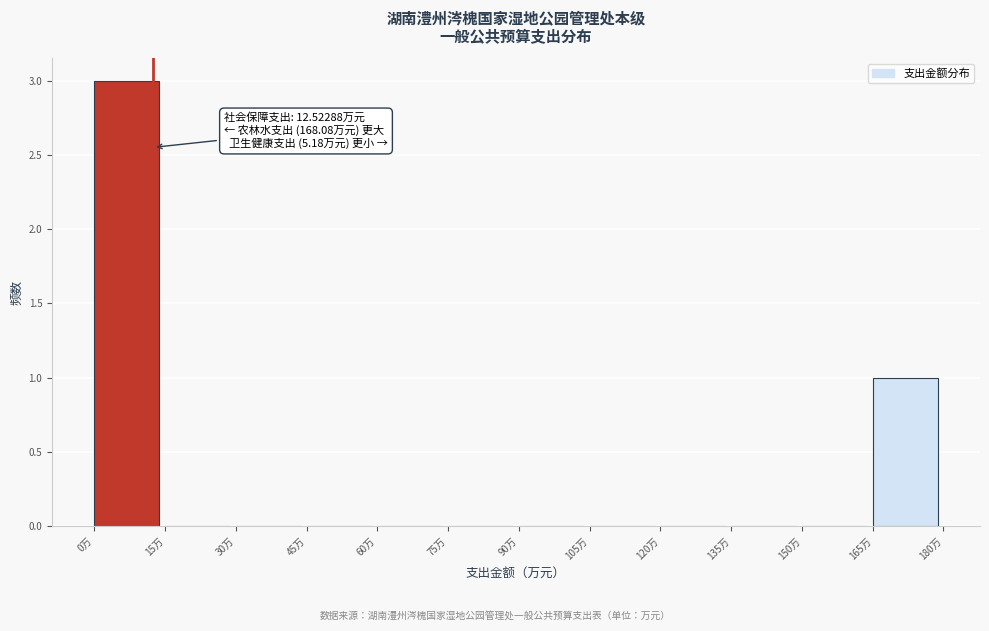

Which range on the x-axis has the tallest bar?

0 to 15